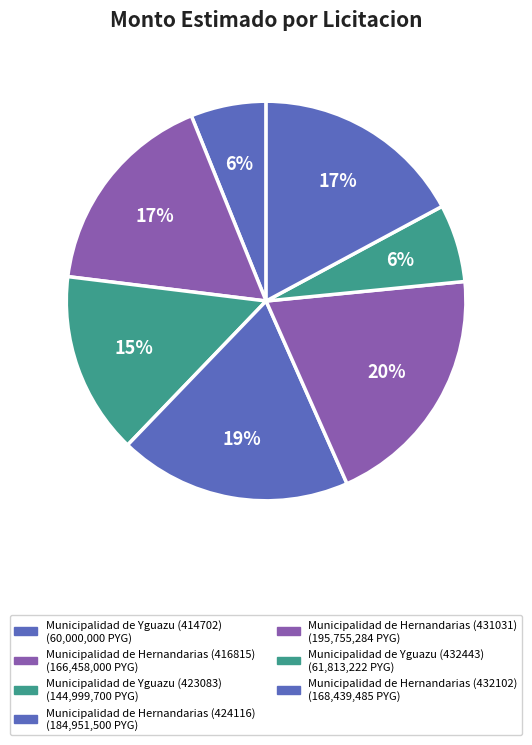

Rank the categories by value from highest to lowest.

Municipalidad de Hernandarias (431031), Municipalidad de Hernandarias (424116), Municipalidad de Hernandarias (432102), Municipalidad de Hernandarias (416815), Municipalidad de Yguazu (423083), Municipalidad de Yguazu (432443), Municipalidad de Yguazu (414702)